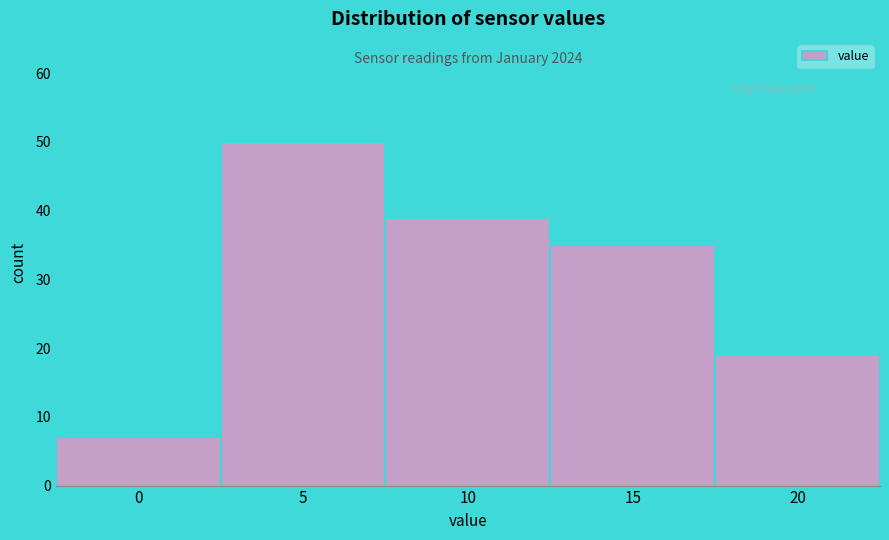

Reading left to right, extract all data points from this chart.

0=7	5=50	10=39	15=35	20=19